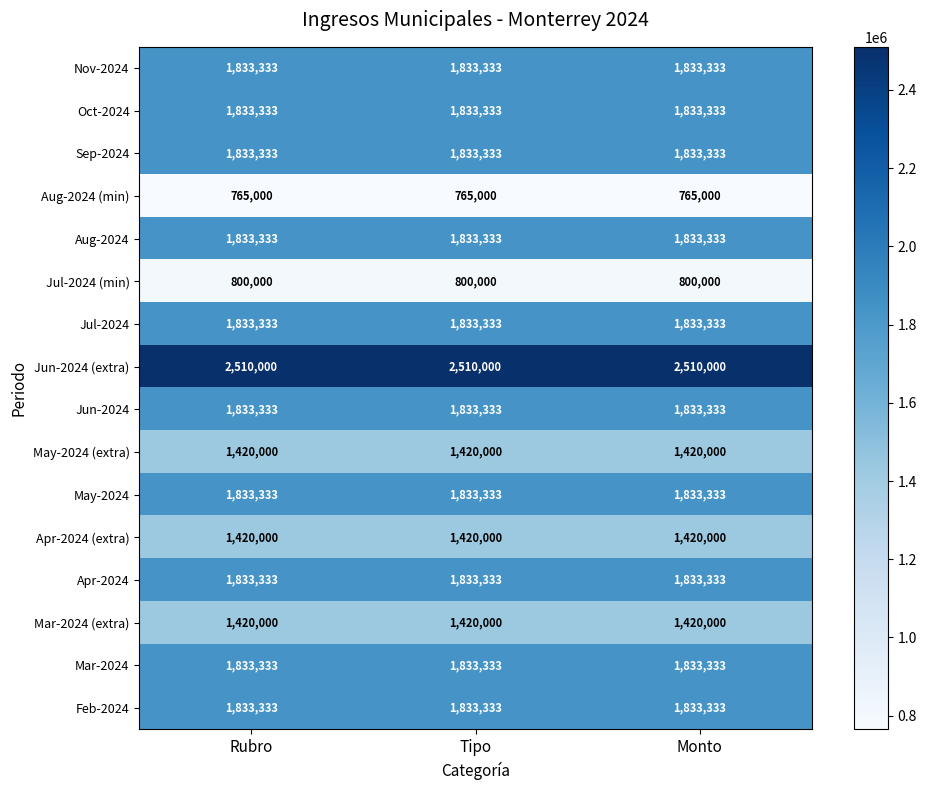

What is the average value of the Apr-2024 (extra) series?

1420000